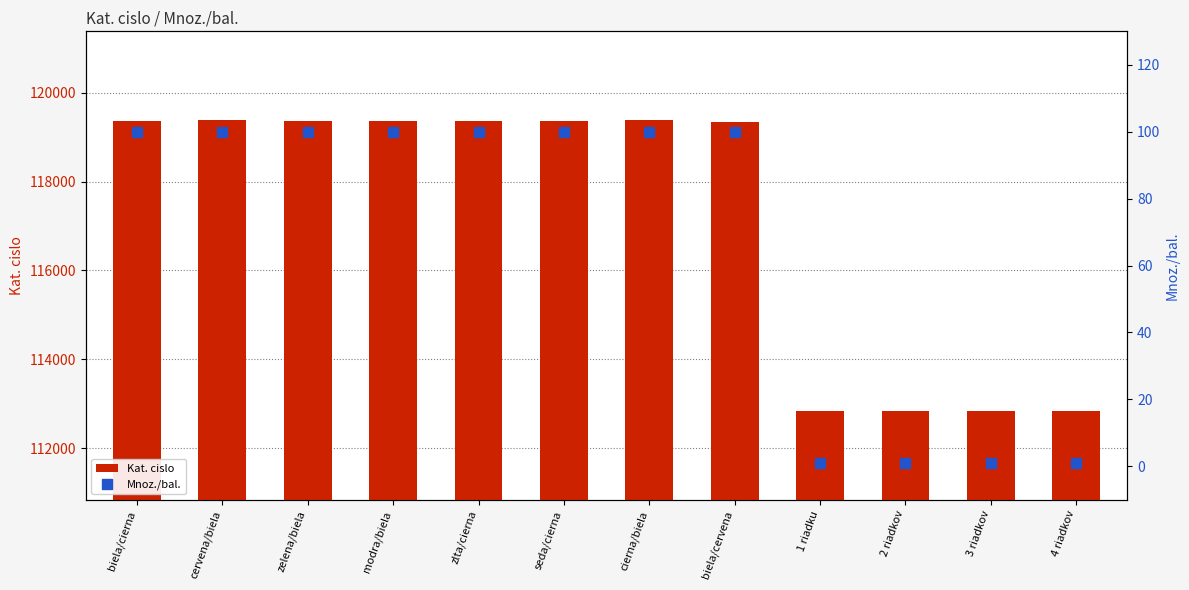

What is the total value across all series at 3 riadkov?

112846